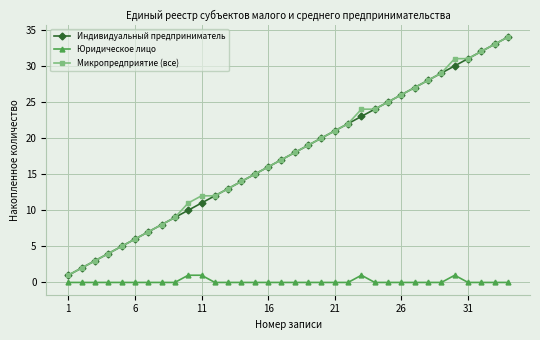

What are all the series names shown in the legend?

Индивидуальный предприниматель, Юридическое лицо, Микропредприятие (все)